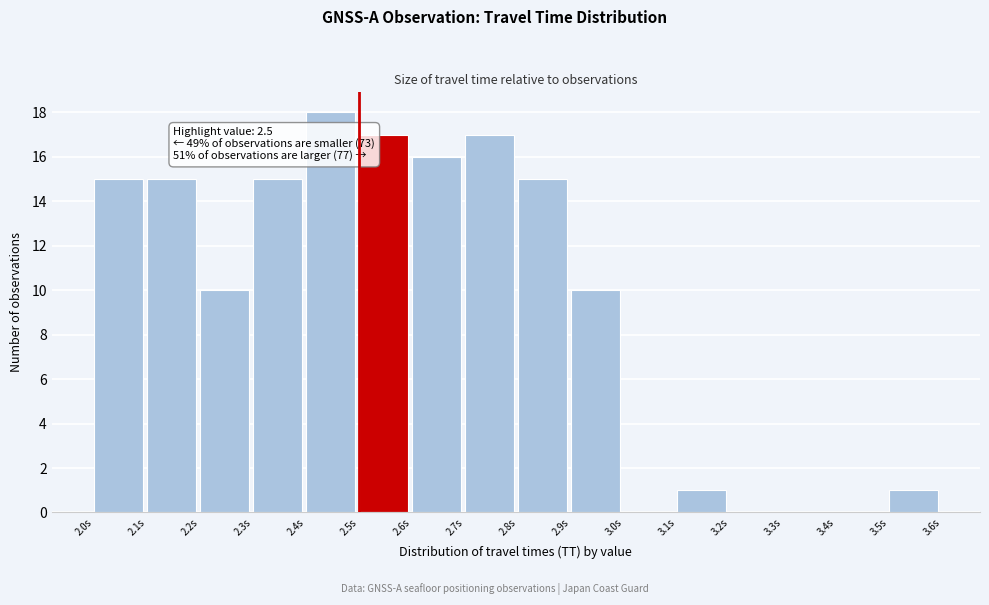

Which range on the x-axis has the tallest bar?

2.4 to 2.5